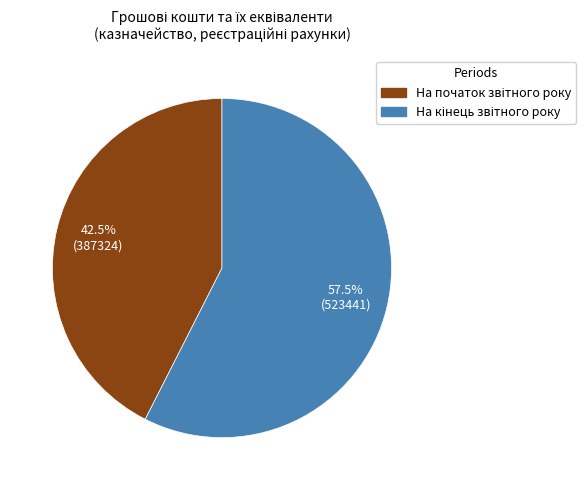

Is there any slice that represents more than half of the pie?

Yes